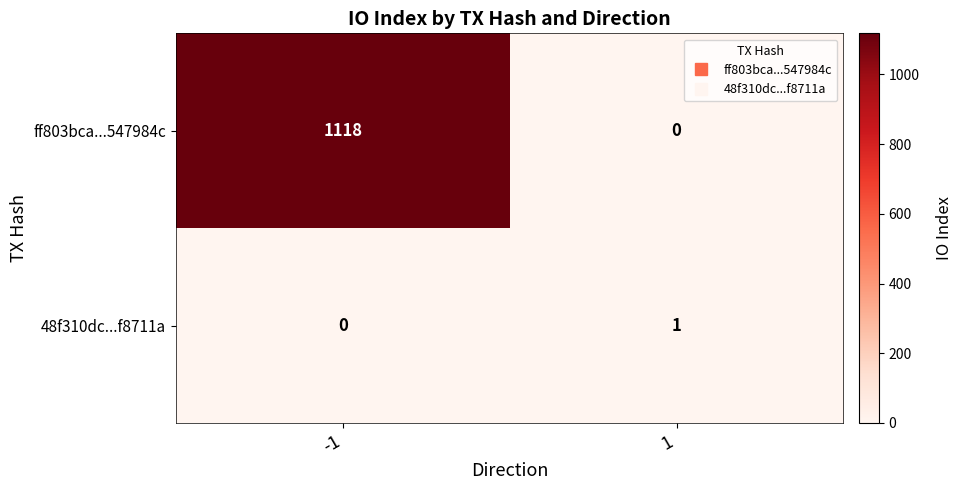

Rank the series by their average value, from lowest to highest.

48f310dc...f8711a, ff803bca...547984c